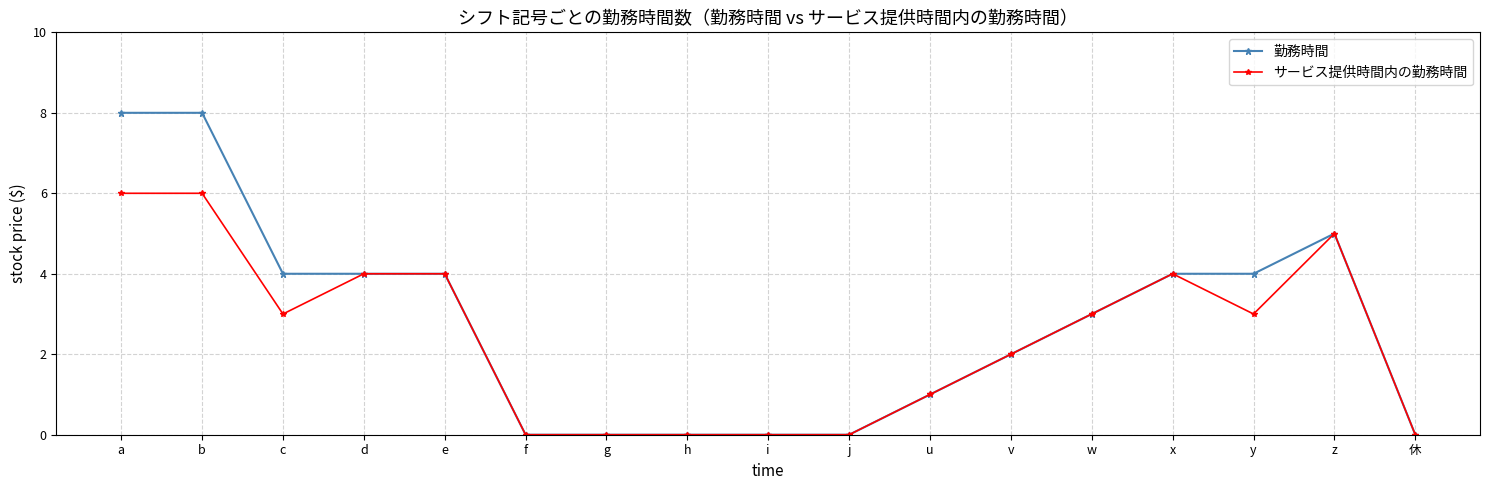

What is the total value across all series at z?

10